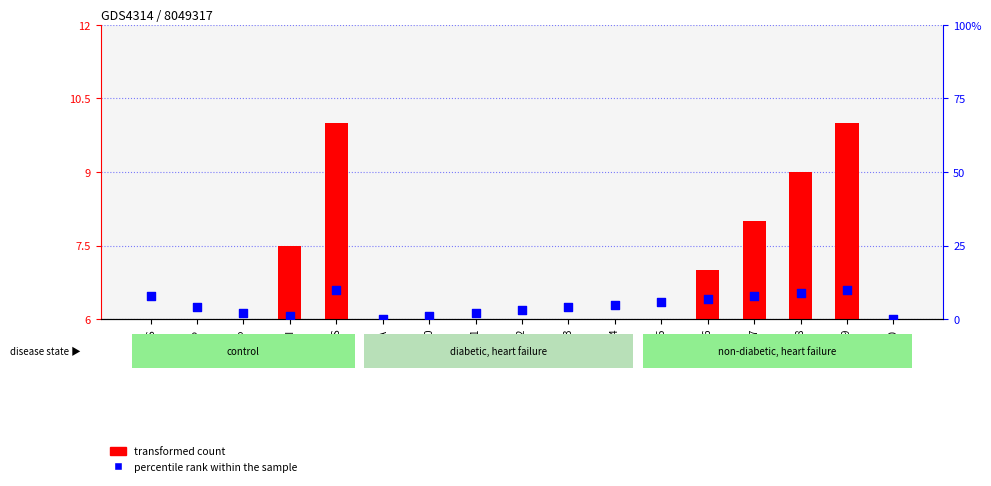

At how many categories does at least one series exceed 8?

3